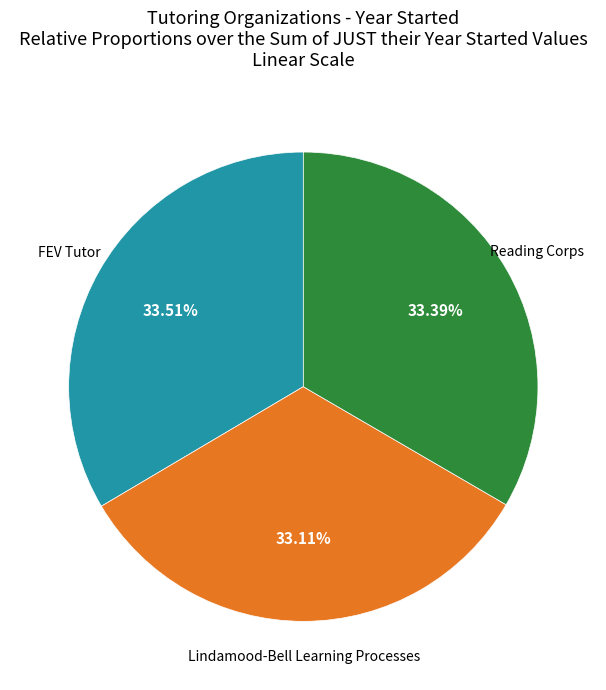

How many slices are in this pie chart?

3